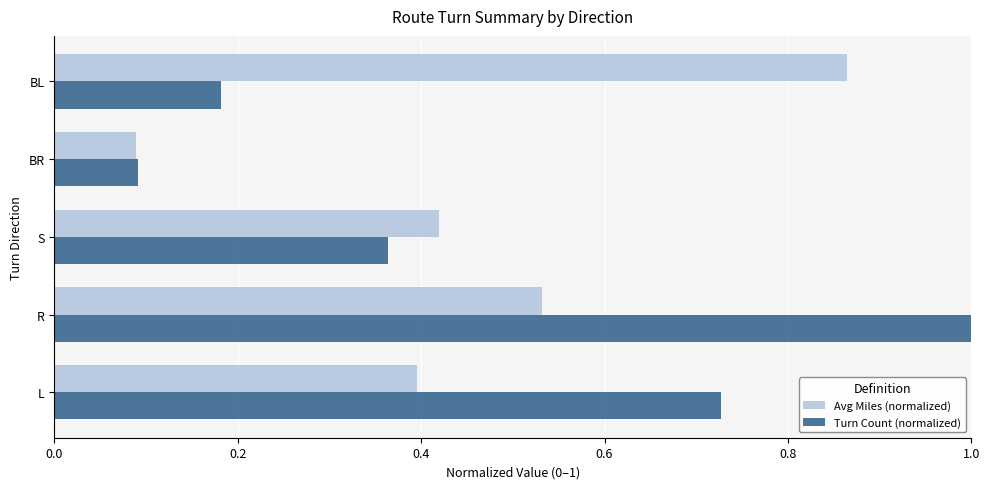

Rank the series by their maximum value, from highest to lowest.

Turn Count (normalized), Avg Miles (normalized)